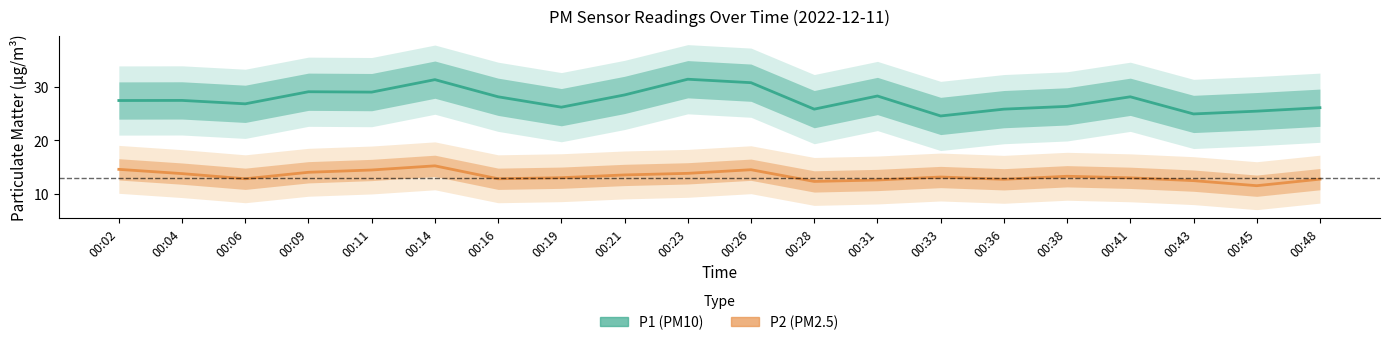

What is the average value of the P2 series?

13.3